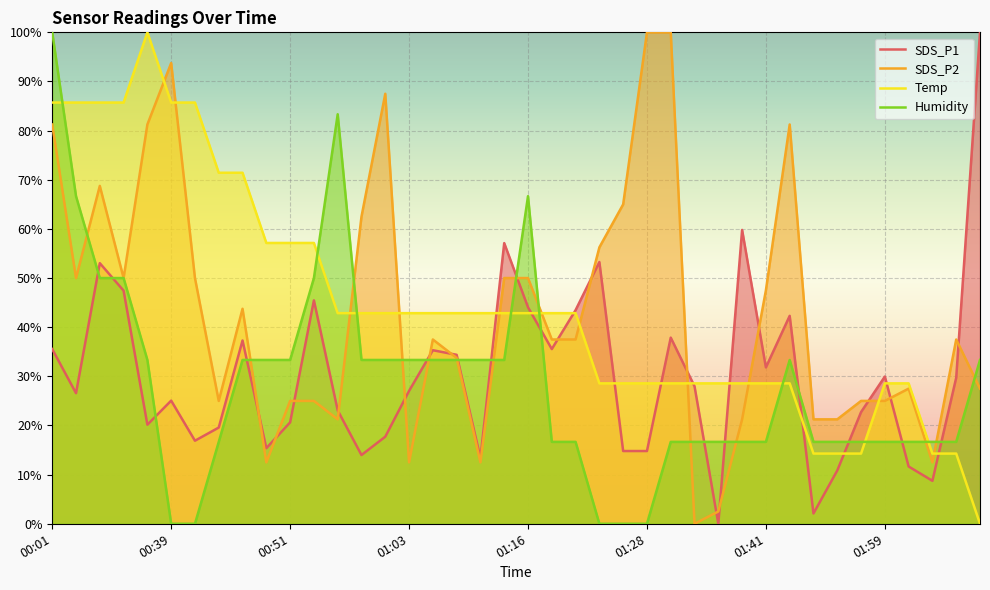

Which series has the largest total across all categories?

Temp